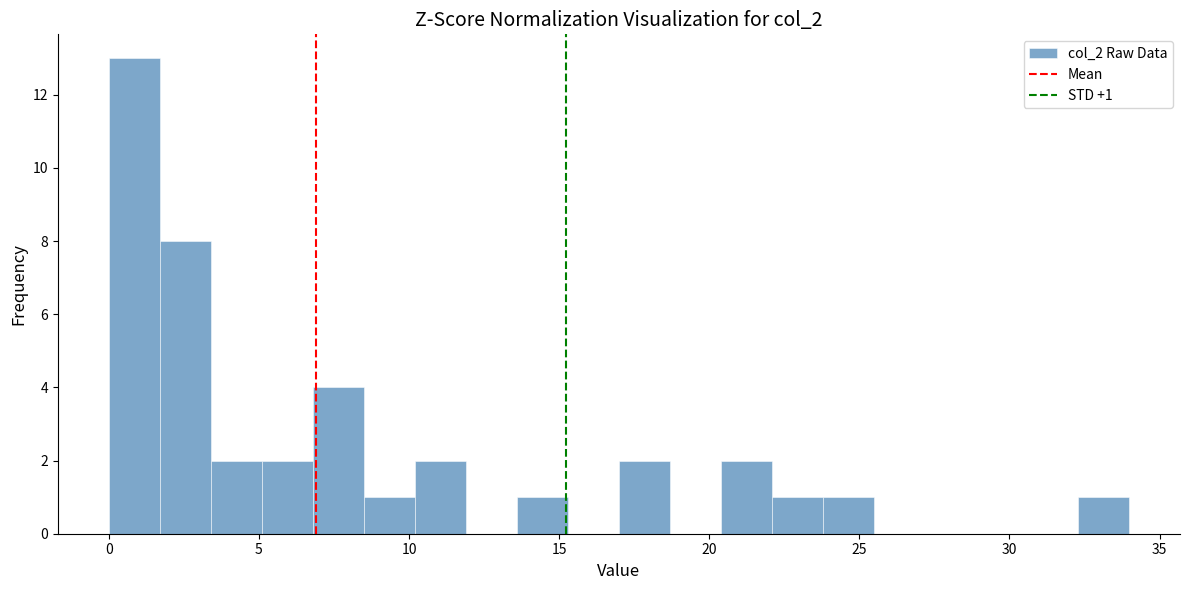

Read against the x-axis, roughly where is the centre of the tallest bar?

1.0